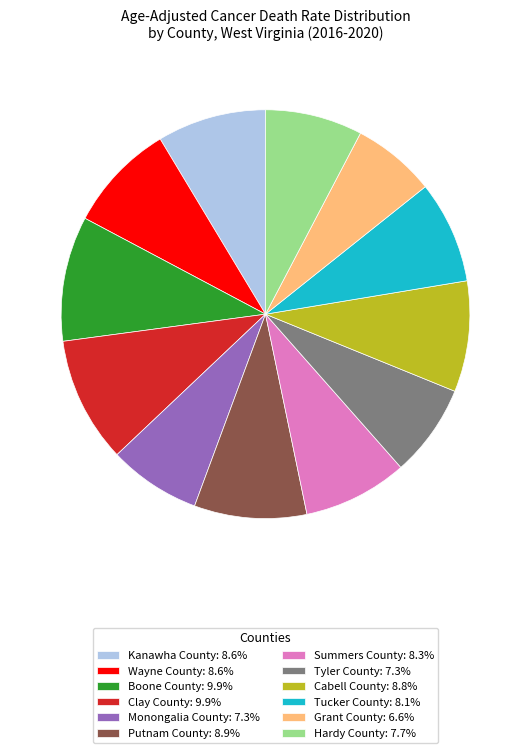

Do Monongalia County: 7.3% and Clay County: 9.9% together represent more than half of the pie?

No